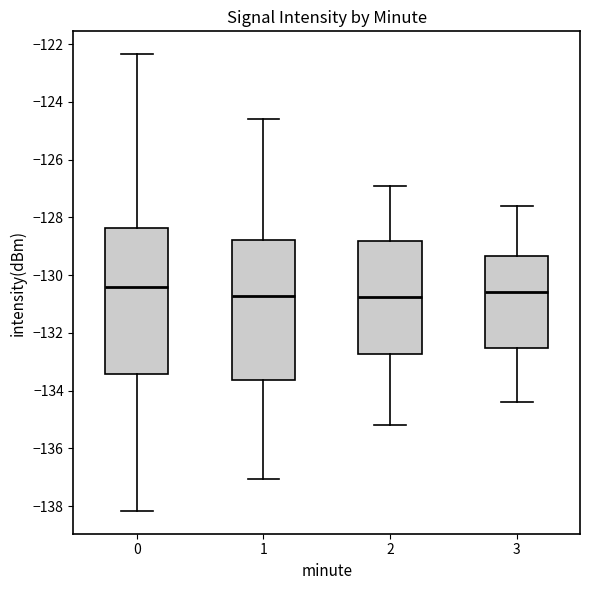

Where is the lower edge of the box at x = 2 on the y-axis? The values are not printed on the chart, so give them approximately, as read against the axis.

-132.8